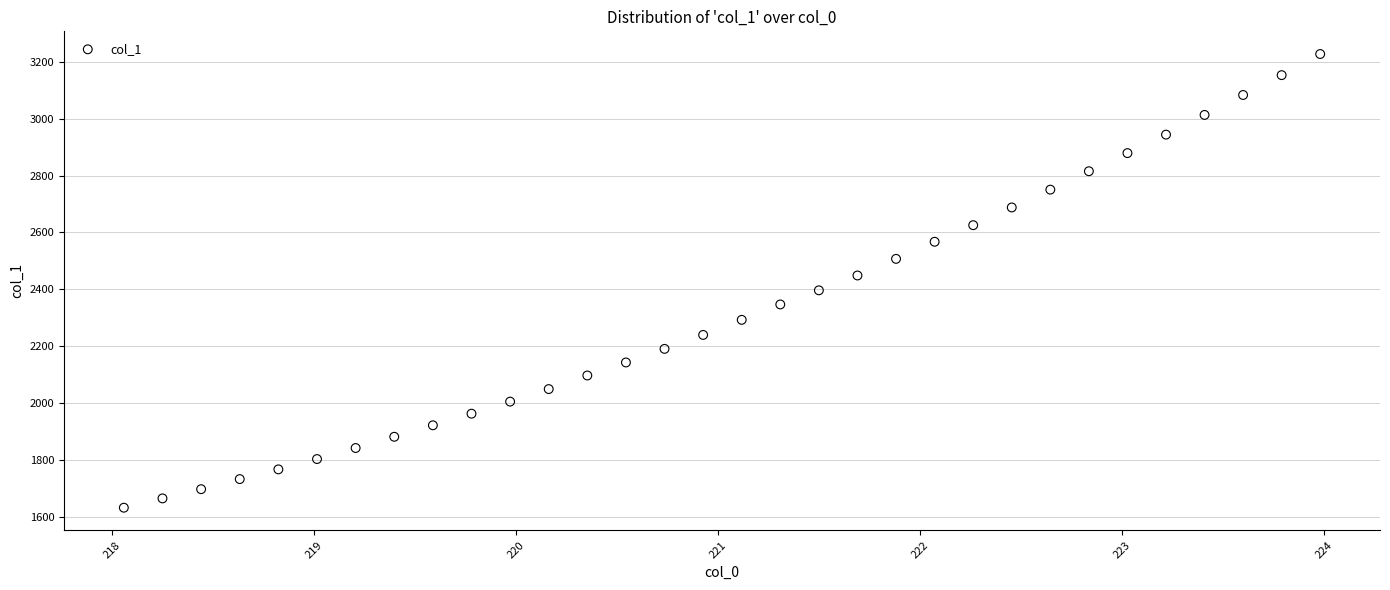

What is the range of Y values (max minus min)?

1595.1